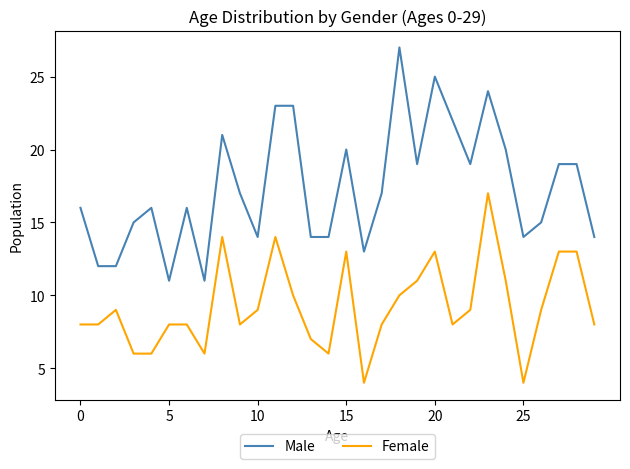

What is the difference between the maximum and minimum values in the Male series?

16